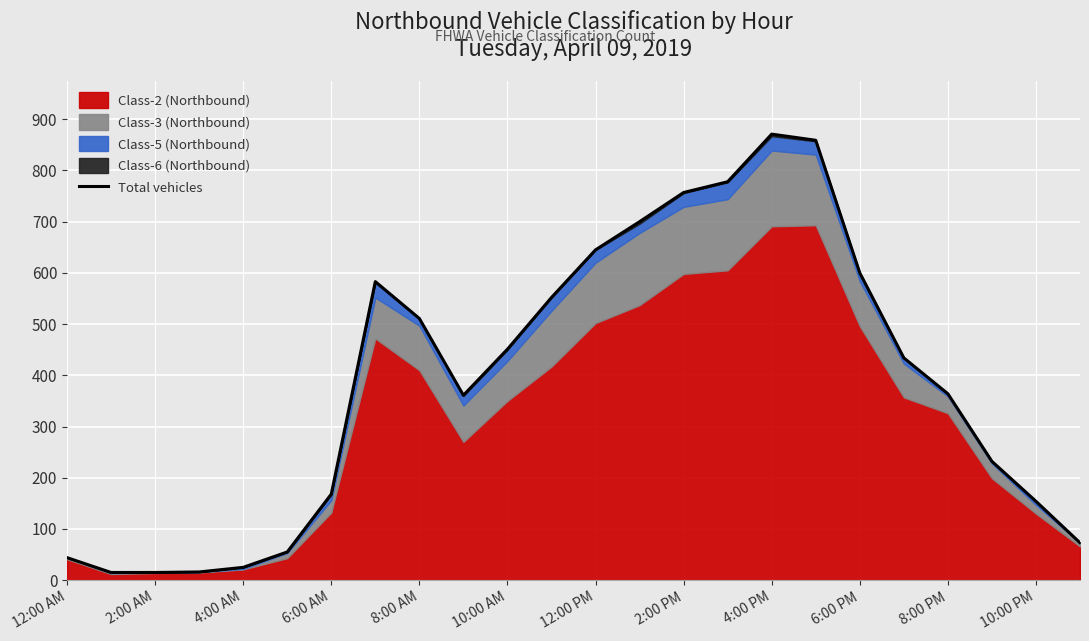

How many interior local peaks (higher than both neighbors) does the data have?

2